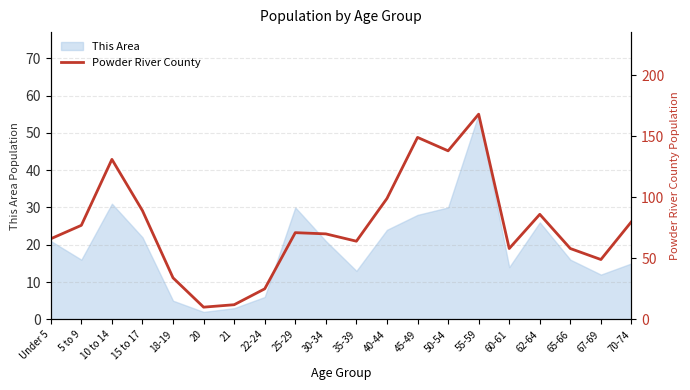

How many points are lower than both their immediate neighbors (excluding endpoints)?

5